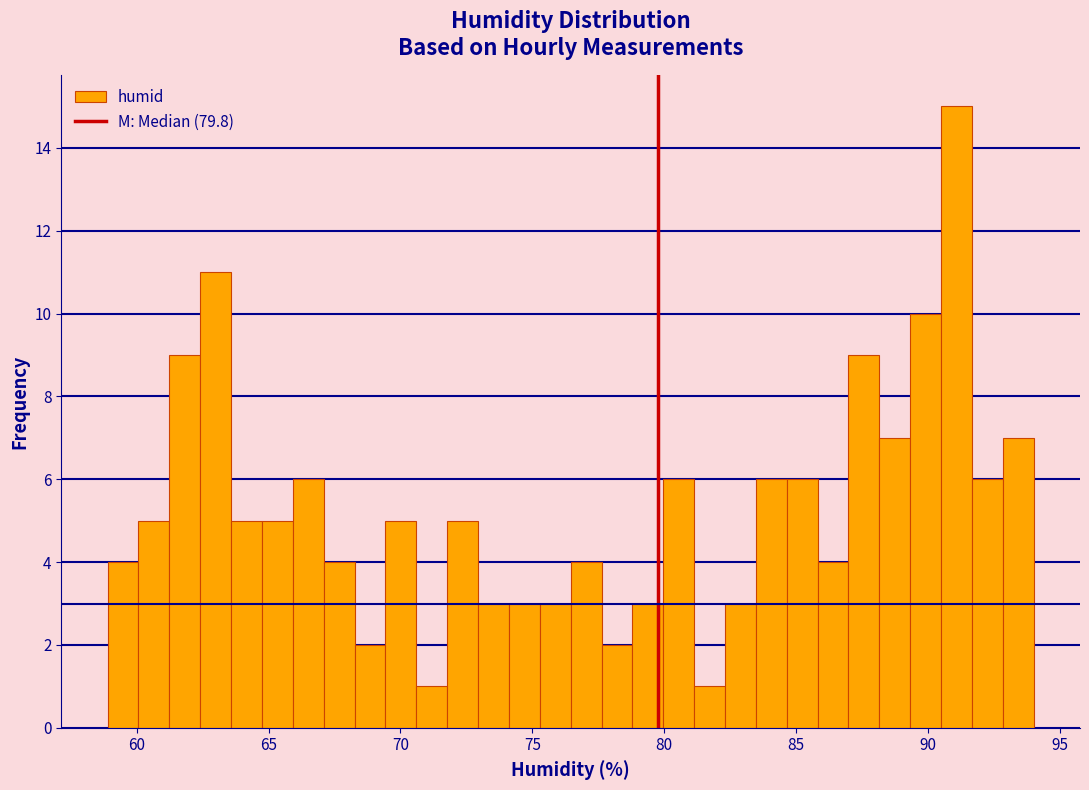

Read against the x-axis, roughly where is the centre of the tallest bar?

91.0